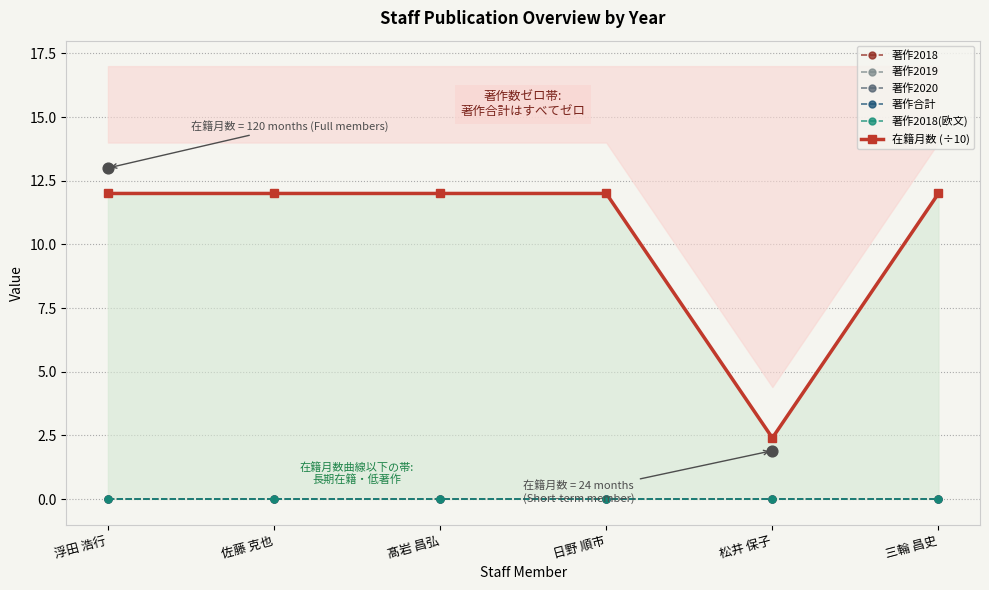

Which series contains the lowest Y value?

著作2018